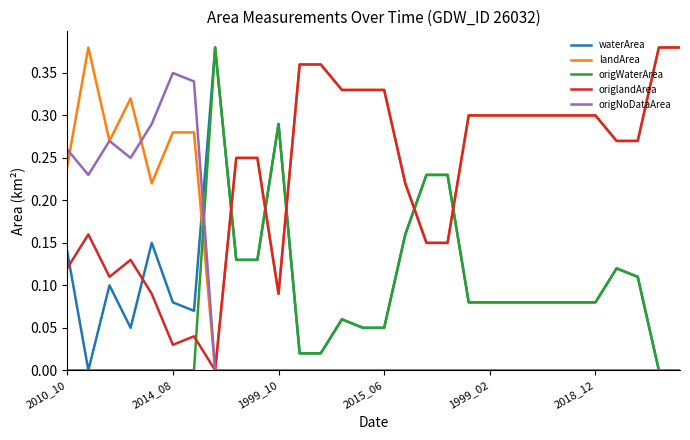

After their last crossing, which series has the higher values: waterArea or landArea?

landArea